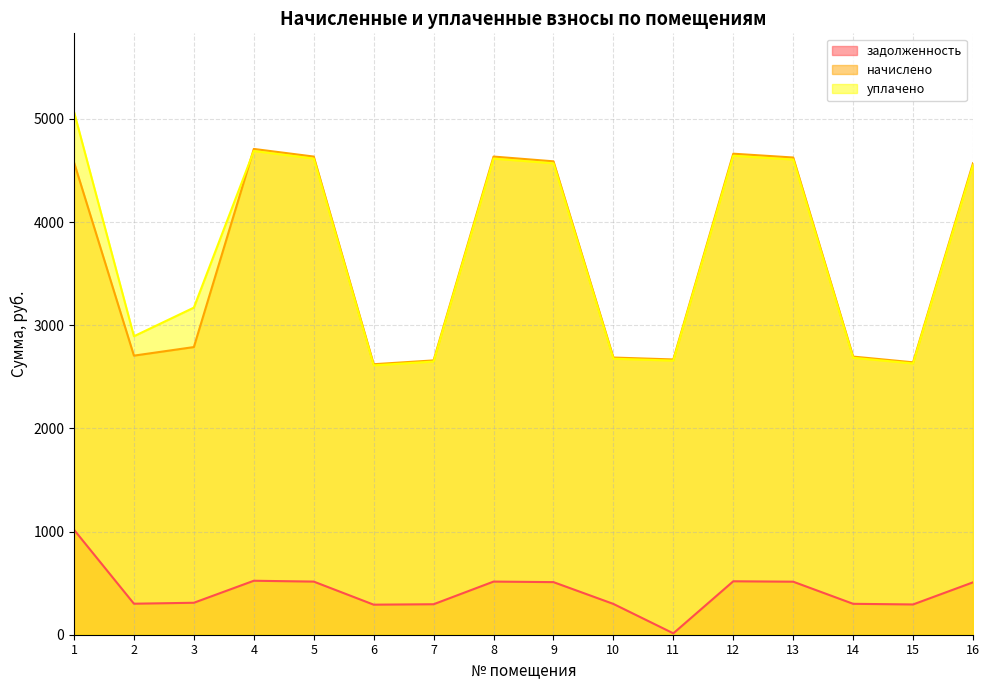

What is the sum of all начислено values?

58478.9